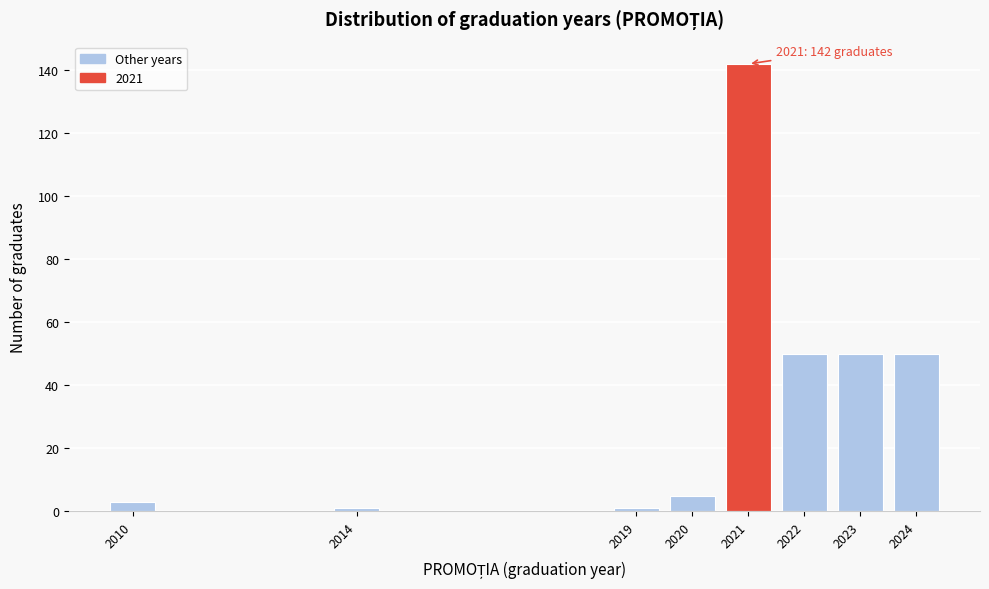

Reading left to right, what are all the values shown in this chart?

2010=3	2014=1	2019=1	2020=5	2021=142	2022=50	2023=50	2024=50